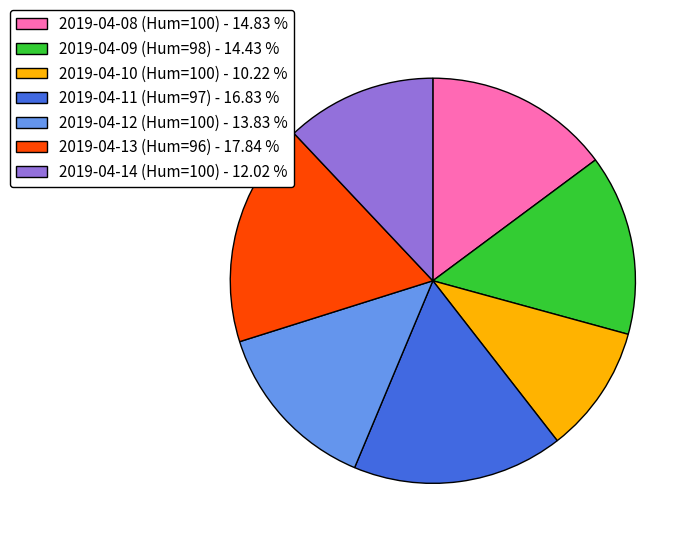

Is the sum of 2019-04-08 (Hum=100) - 14.83 % and 2019-04-12 (Hum=100) - 13.83 % greater than half?

No